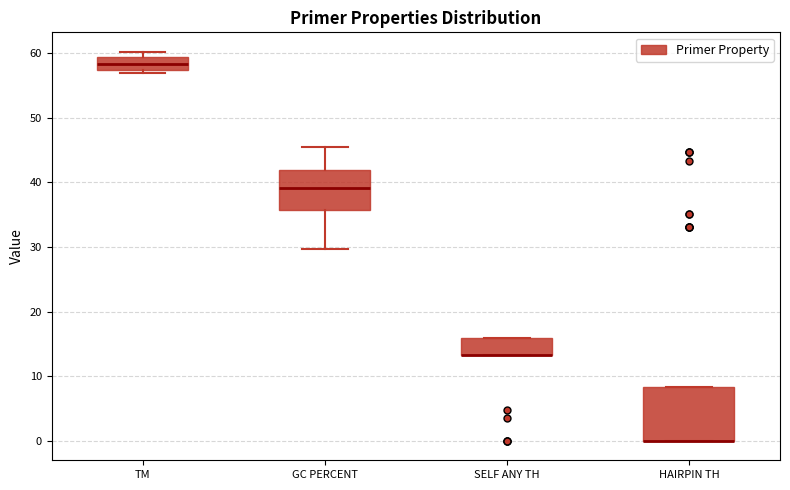

Reading left to right, transcribe this box plot: for each box, give where its median line is, the range the box spans, and where its two whiskers end, as read against the y-axis. The values are not printed on the chart, so give them approximately, as read against the axis.

TM: median 58, box 57 to 59, whiskers 57 (just below the box's lower edge) to 60
GC PERCENT: median 39, box 36 to 42, whiskers 30 to 45
SELF ANY TH: median 13 (drawn on the box's lower edge), box 13 to 16, whiskers 13 to 16
HAIRPIN TH: median 0 (drawn on the box's lower edge), box 0 to 8, whiskers 0 to 8